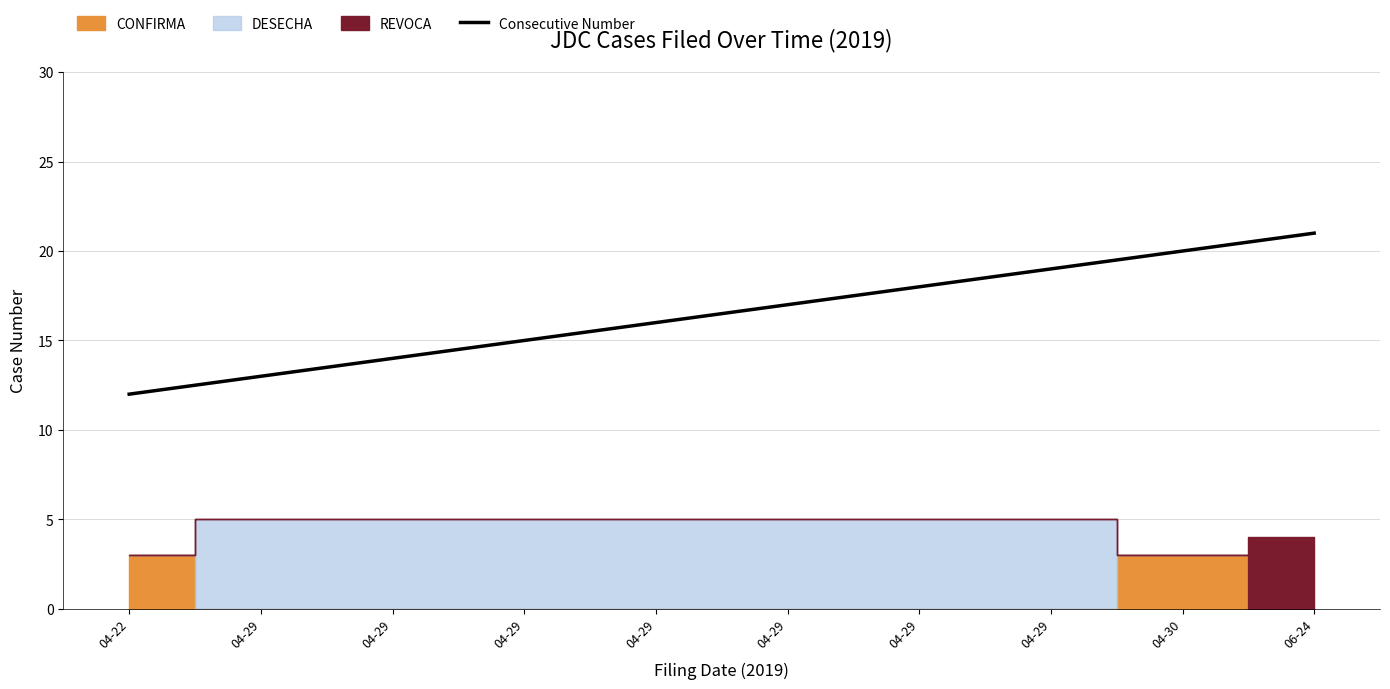

The value at 04-29 is 10. True or false?

False